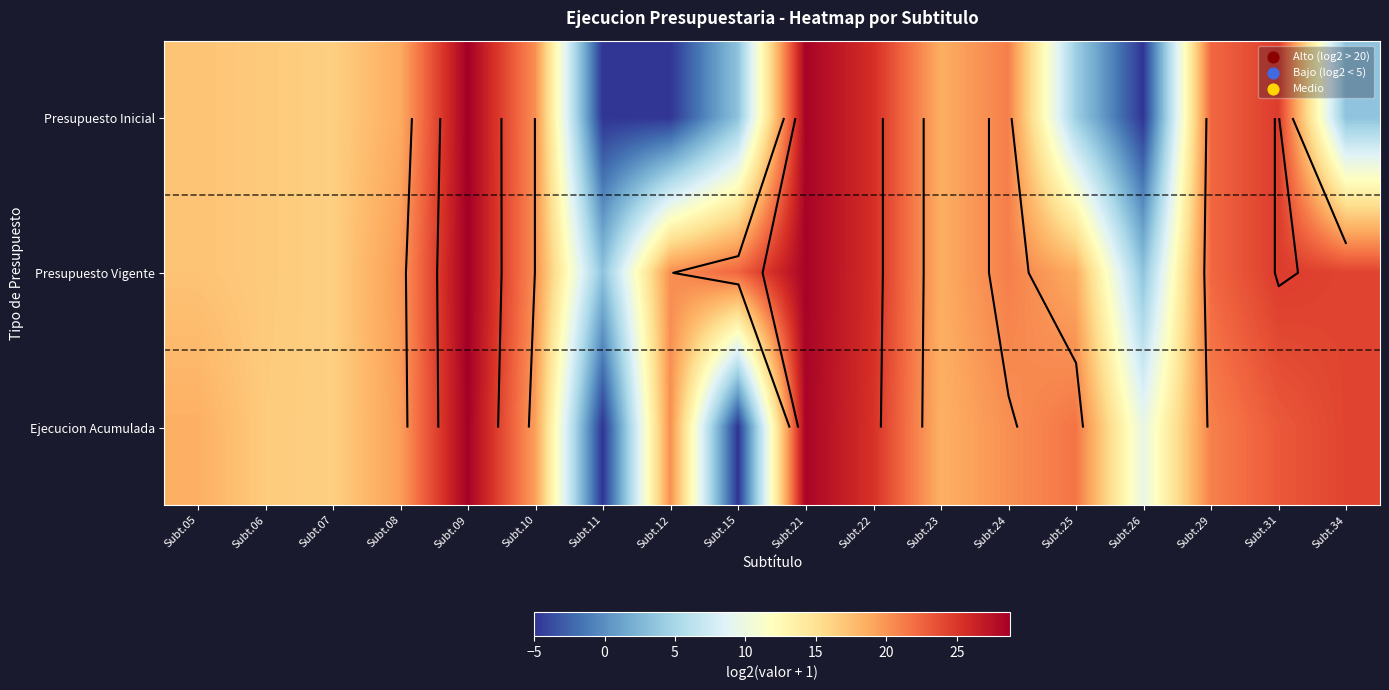

Rank the series at Subt.22 from highest to lowest value.

Presupuesto Inicial, Presupuesto Vigente, Ejecucion Acumulada